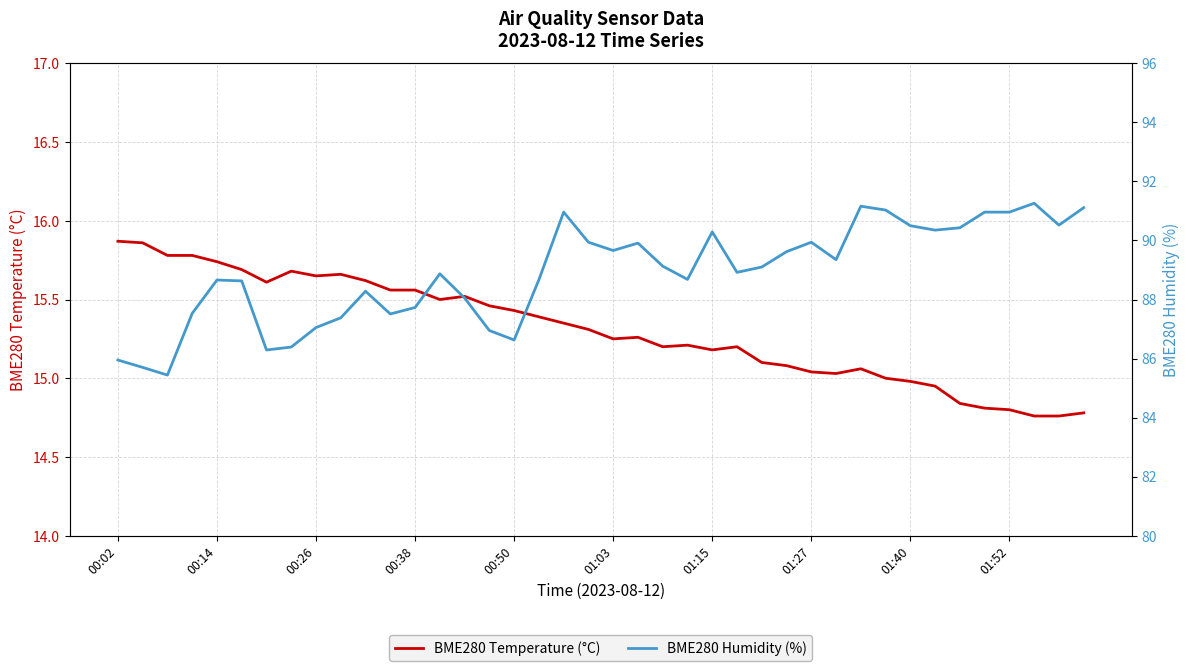

What position from the right is 31?

9